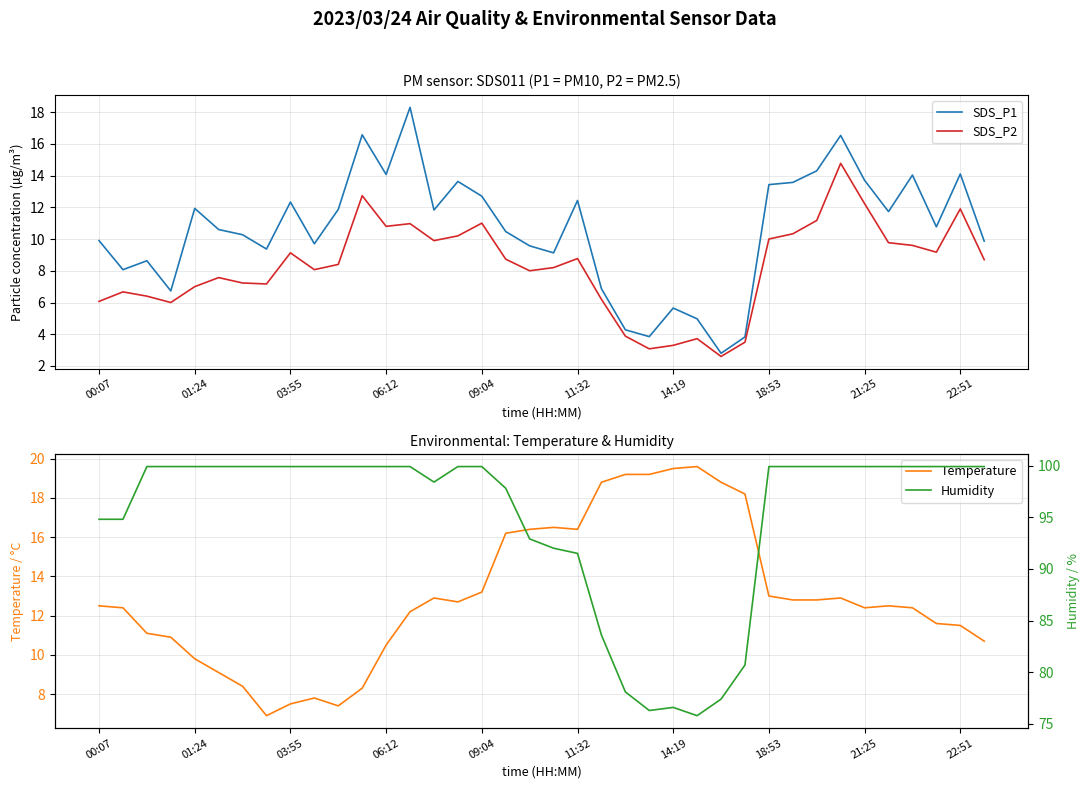

Is the value of SDS_P1 at 00:07 greater than the value of SDS_P2 at 09:04?

No